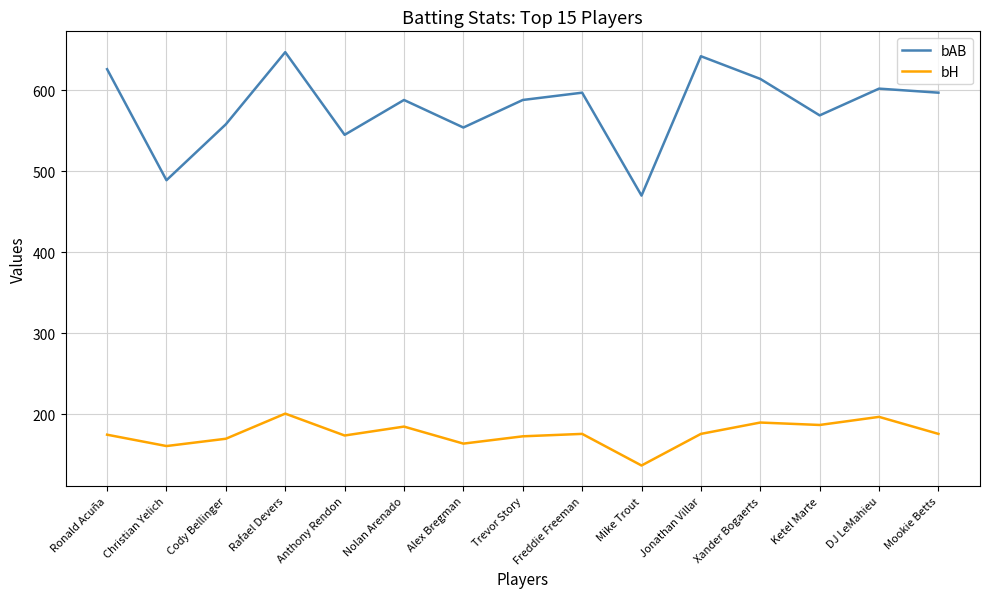

What is the average value of the bAB series?

579